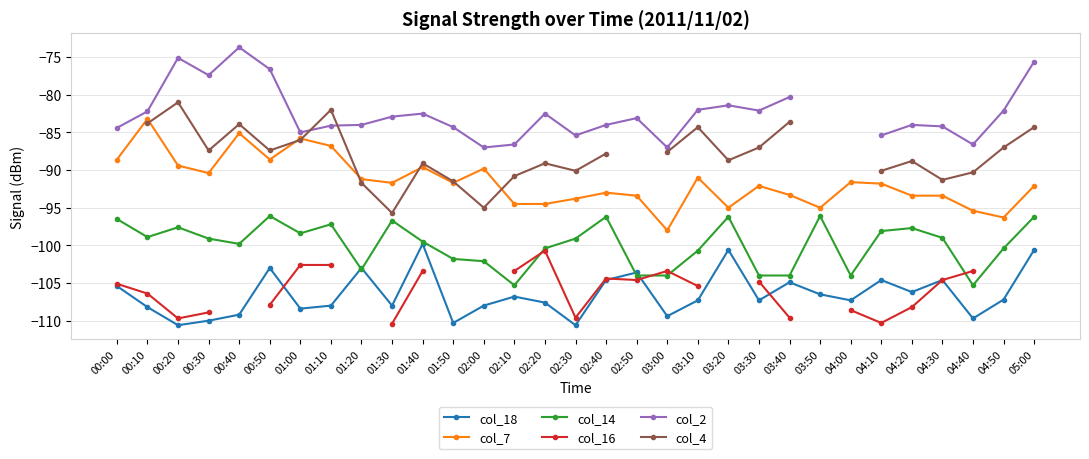

What is the highest value of the col_7 series?

-83.2